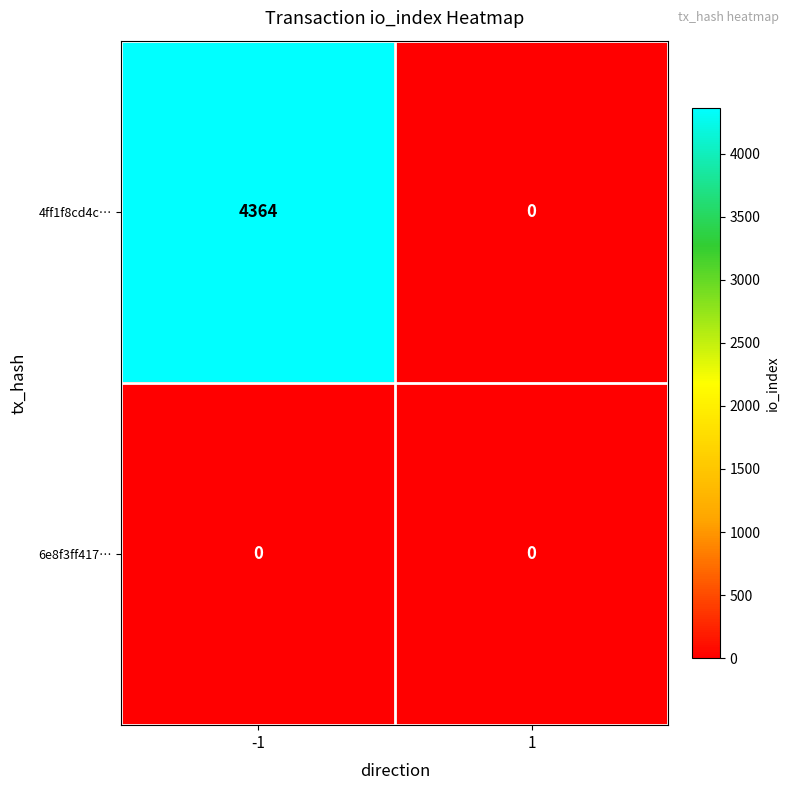

Rank the series at -1 from highest to lowest value.

4ff1f8cd4c…, 6e8f3ff417…